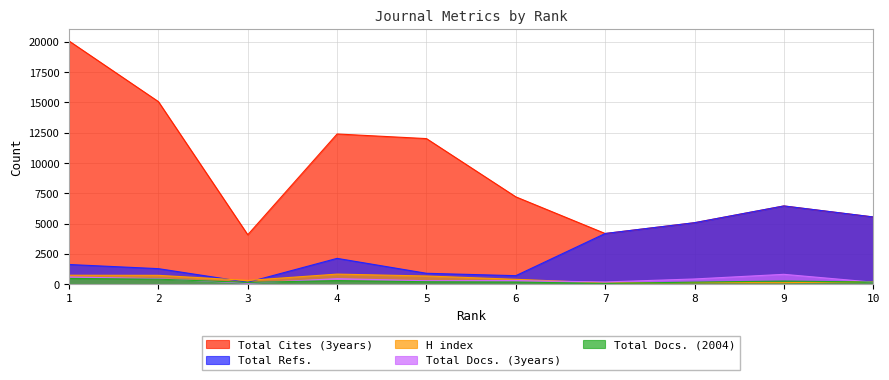

Does the chart display data point markers on the line(s)?

No